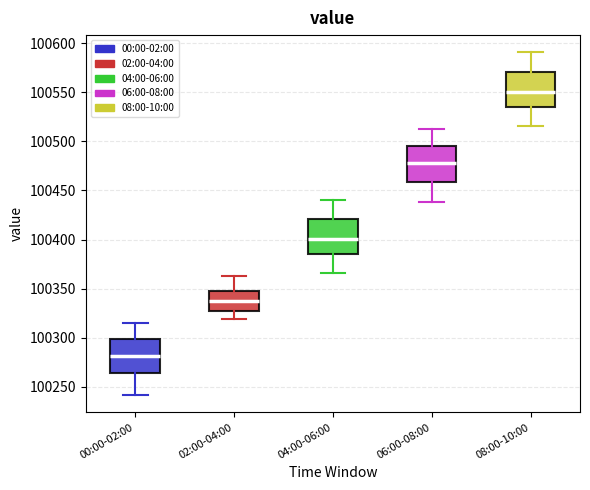

Which box has the lowest median line?

00:00-02:00